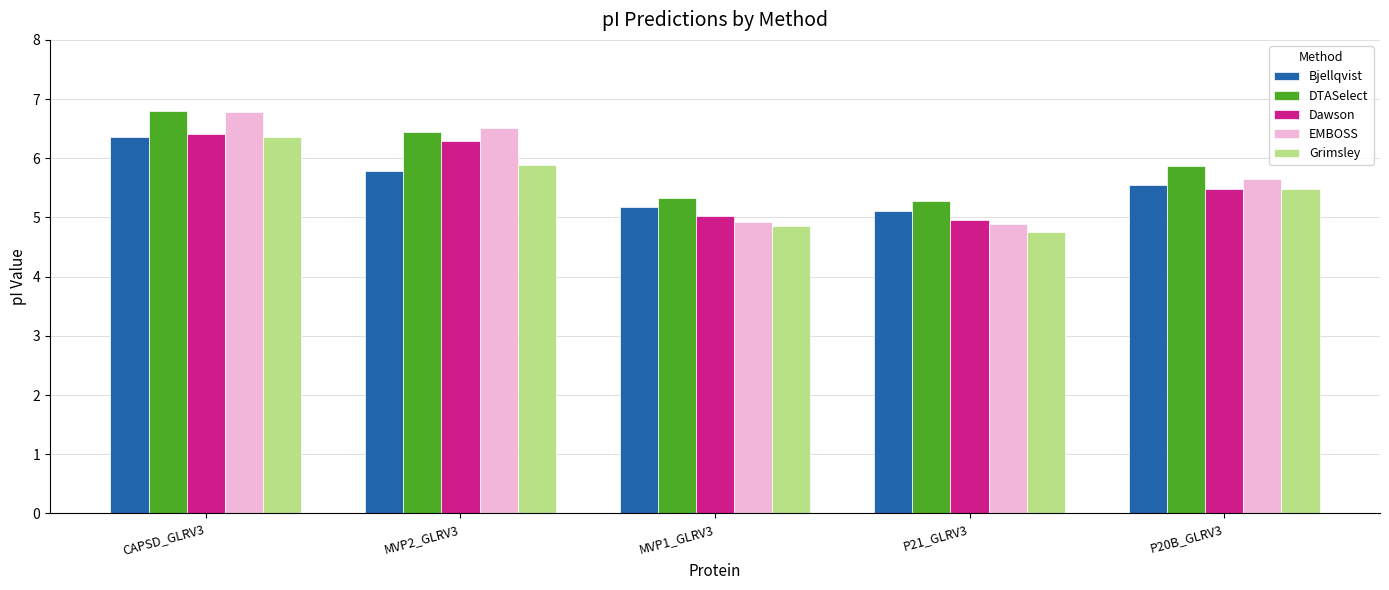

Is it true that Dawson equals 6.4 at CAPSD_GLRV3?

True